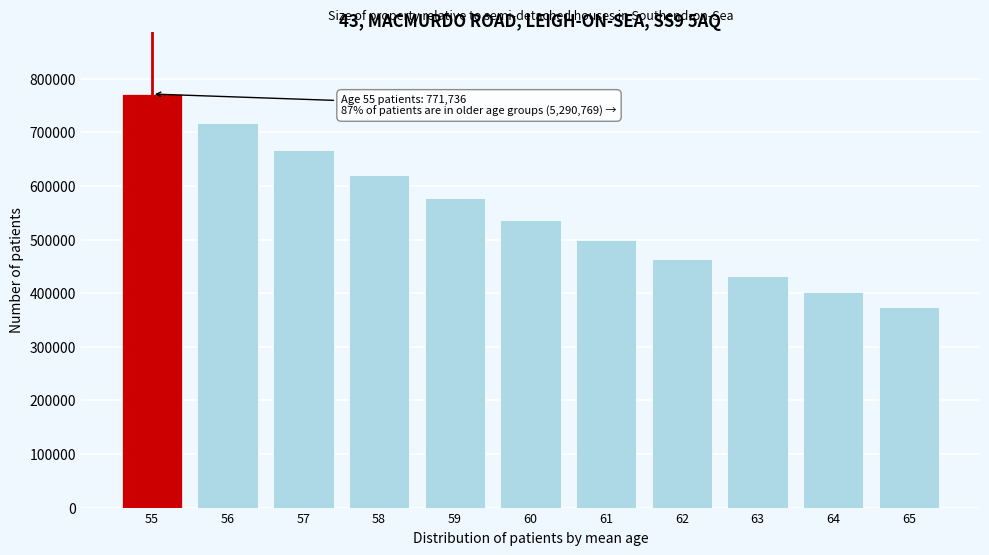

Reading right to left, what are all the values shown in this chart?

65=373507.0	64=401620.5	63=431850.0	62=464354.8	61=499306.2	60=536888.4	59=577299.4	58=620752.0	57=667475.3	56=717715.4	55=771737.0